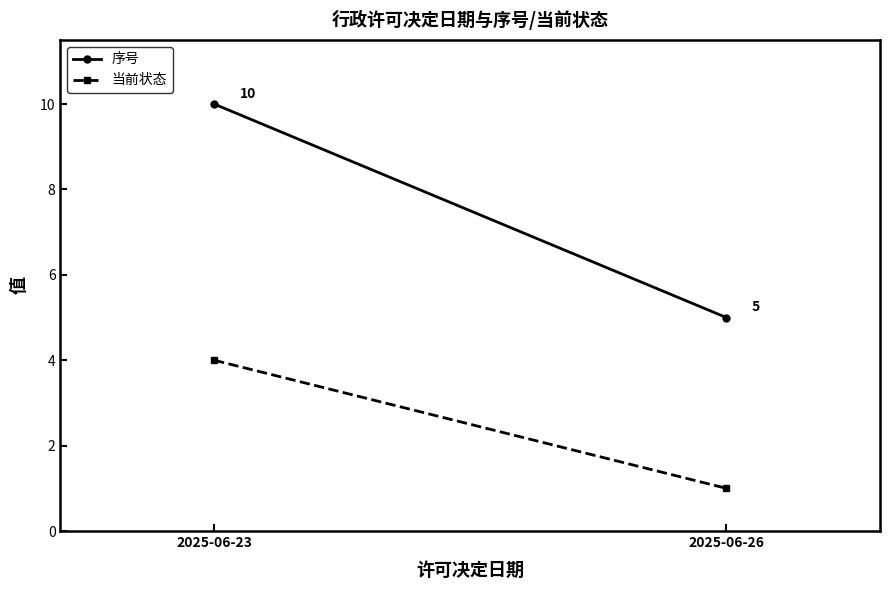

How many series are shown in this chart?

2